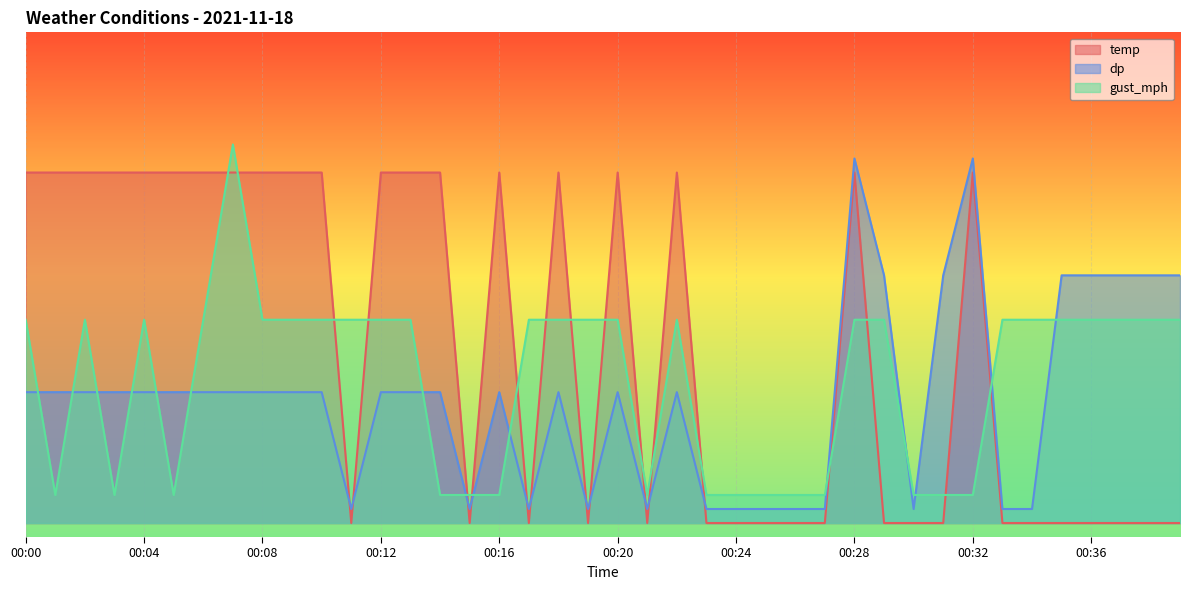

Where is the first local maximum for dp?

00:16